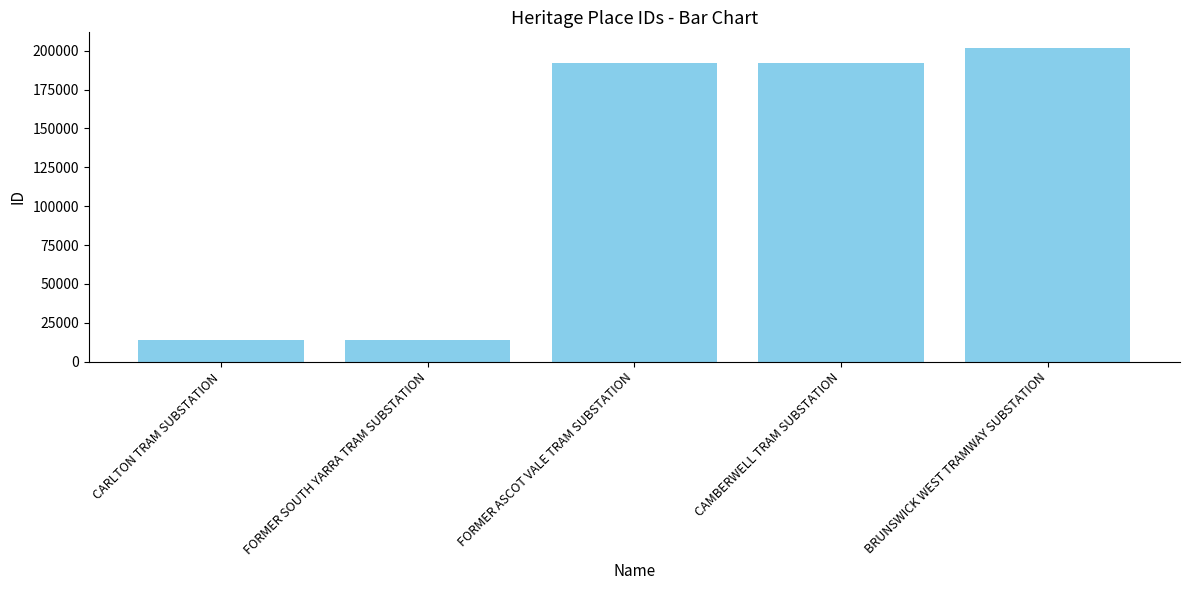

Is it true that the value at FORMER SOUTH YARRA TRAM SUBSTATION is 6777?

False